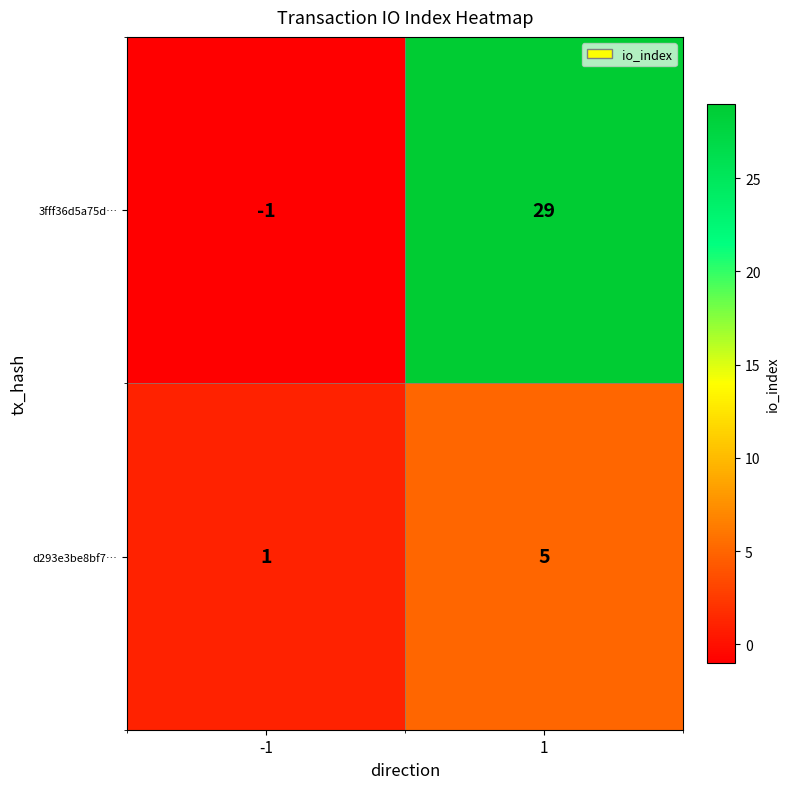

At how many categories does at least one series exceed 13?

1